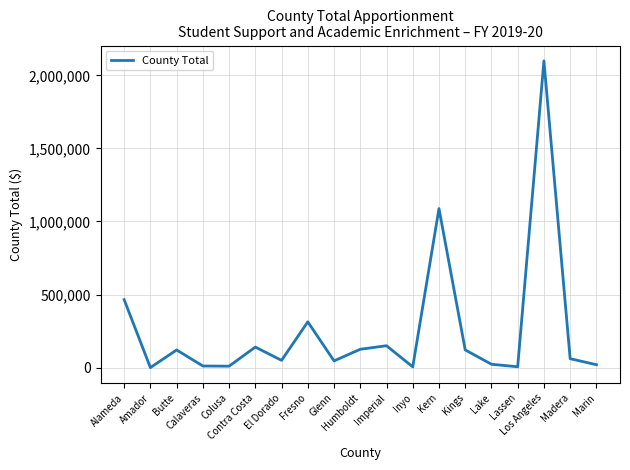

Which category has the highest value across all series?

Los Angeles